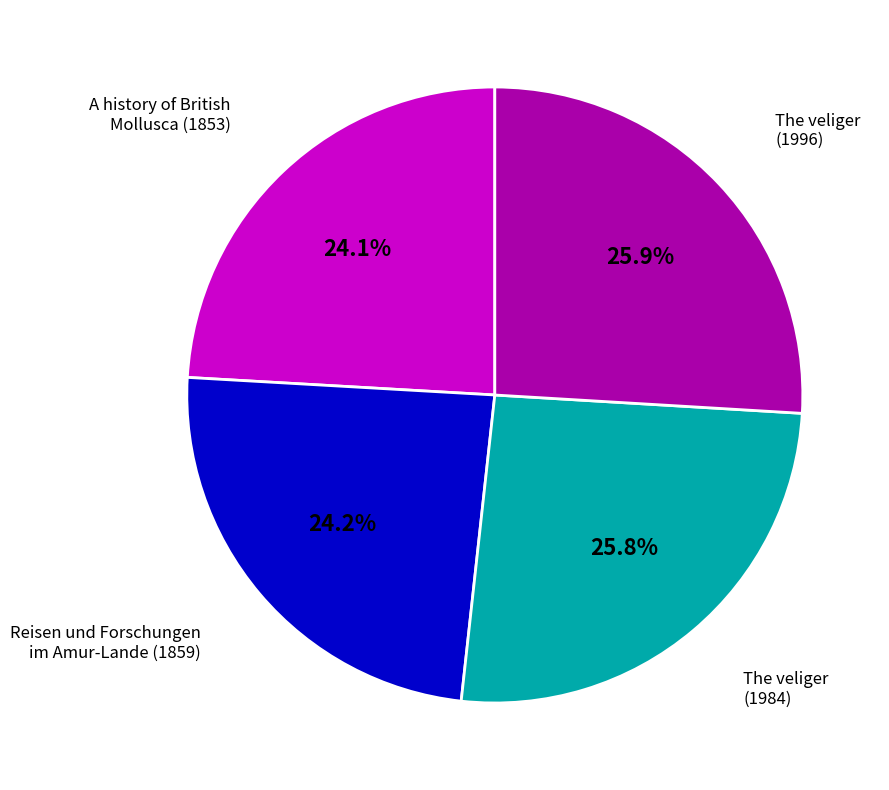

Does any single category account for the majority?

No